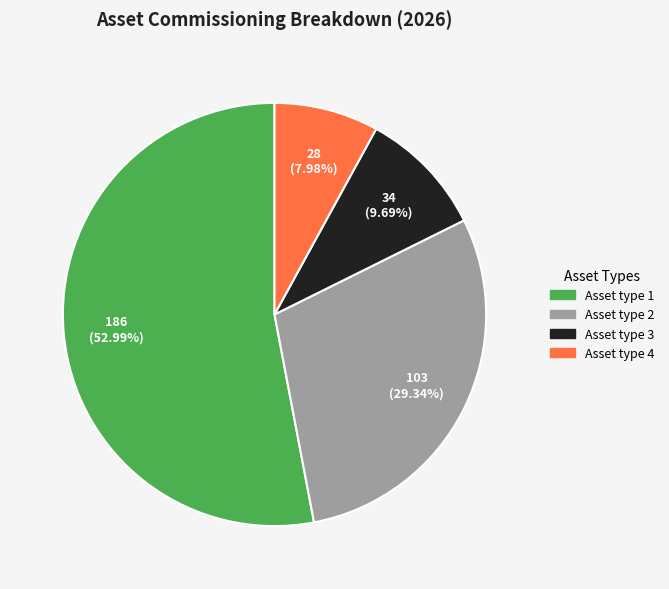

Count the number of slices in the pie.

4